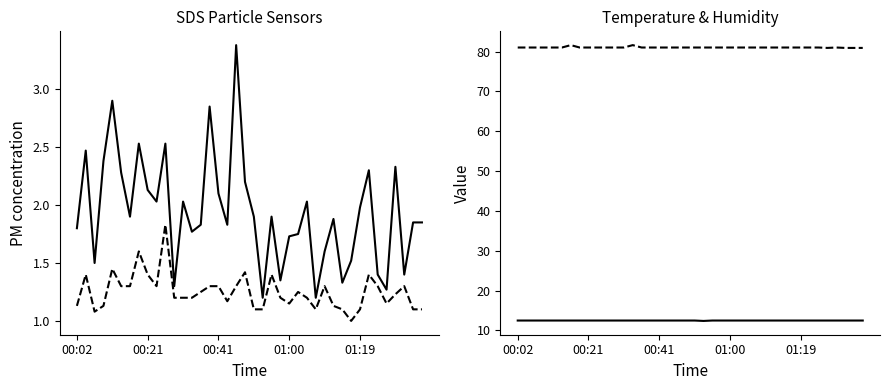

Does the chart have visible grid lines?

No